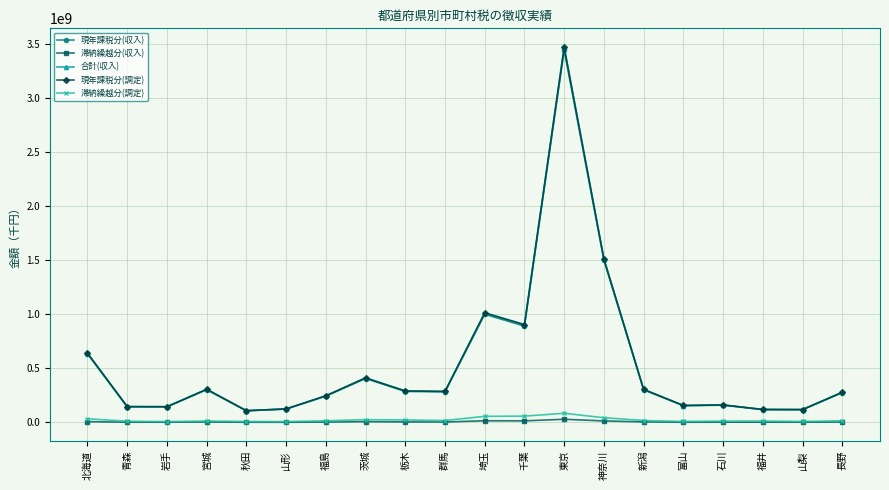

Is the value of 滞納繰越分(調定) at 福島 greater than the value of 合計(収入) at 千葉?

No